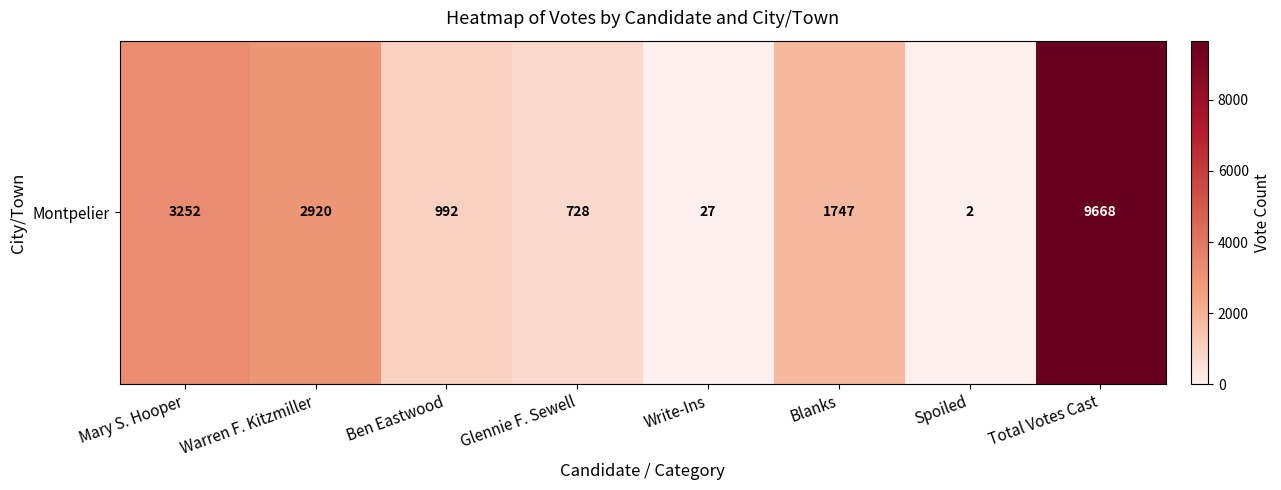

The chart shows a value of 728 at Glennie F. Sewell. True or false?

True